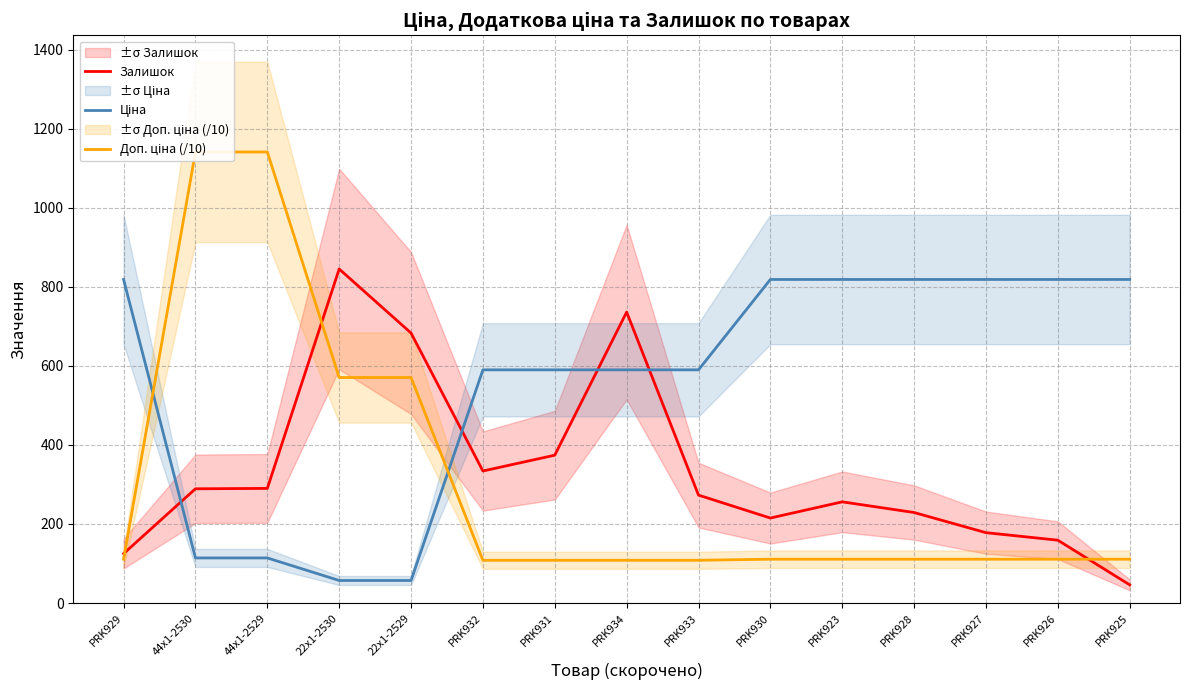

True or false: Доп. ціна (/10) has more than 0 interior local peaks.

False